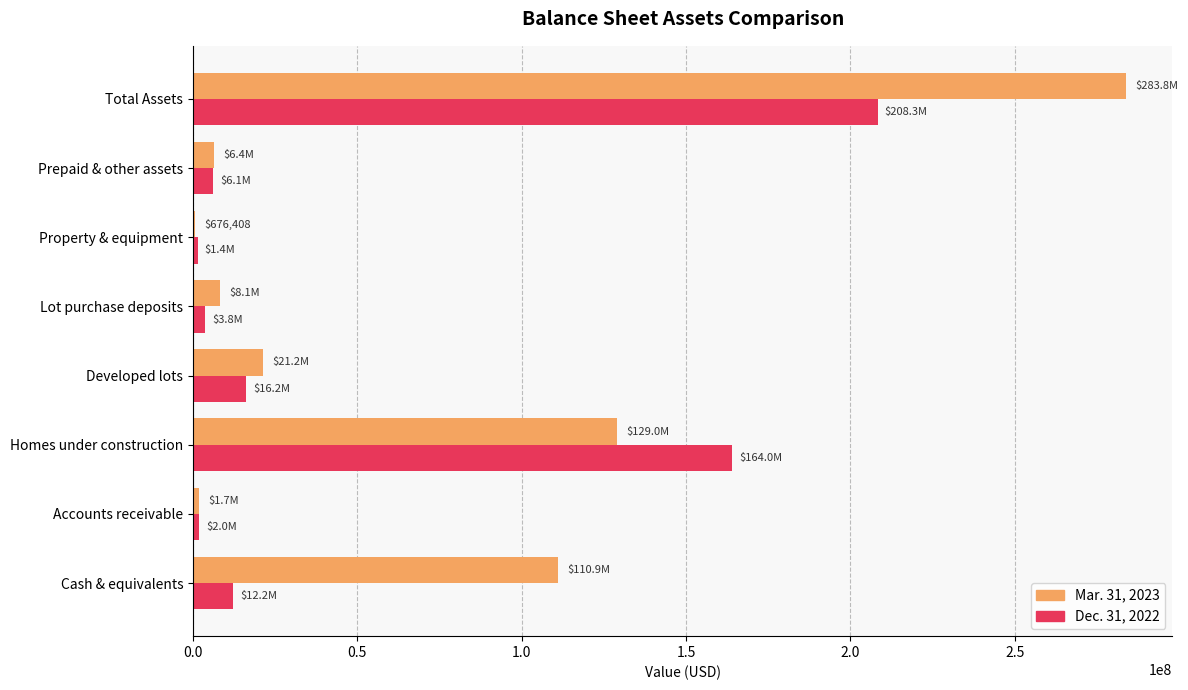

Which series has the largest total across all categories?

Mar. 31, 2023